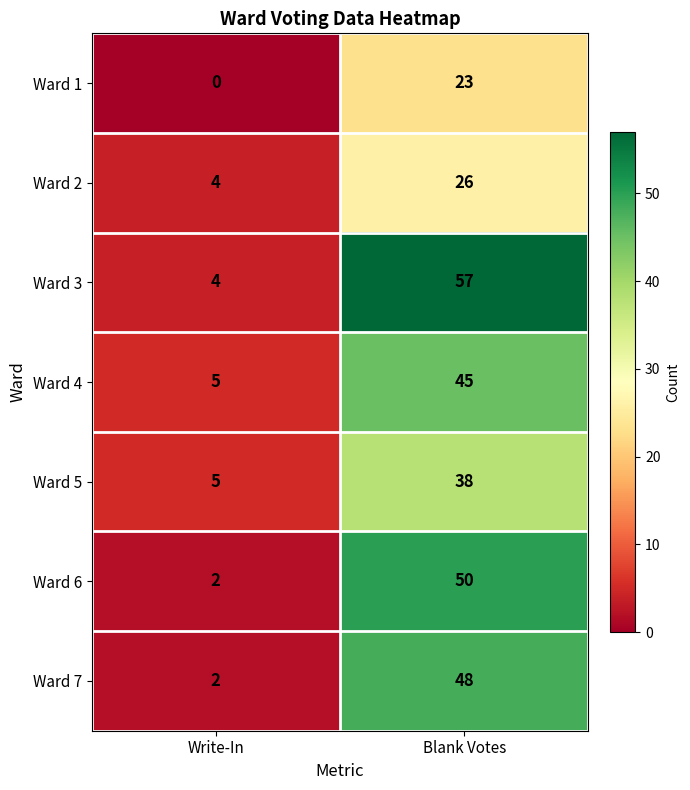

The value of Ward 7 at Blank Votes is 48. True or false?

True